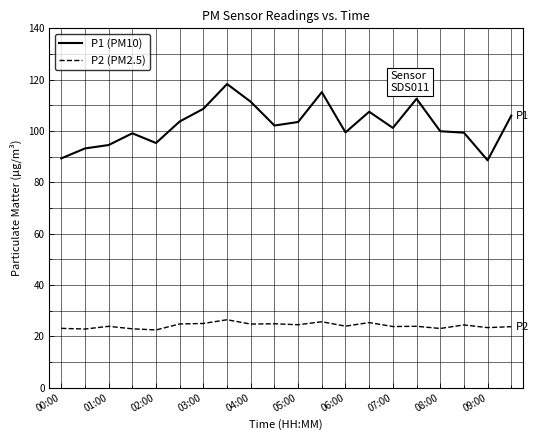

How many values in the P1 (PM10) series exceed 102?

10